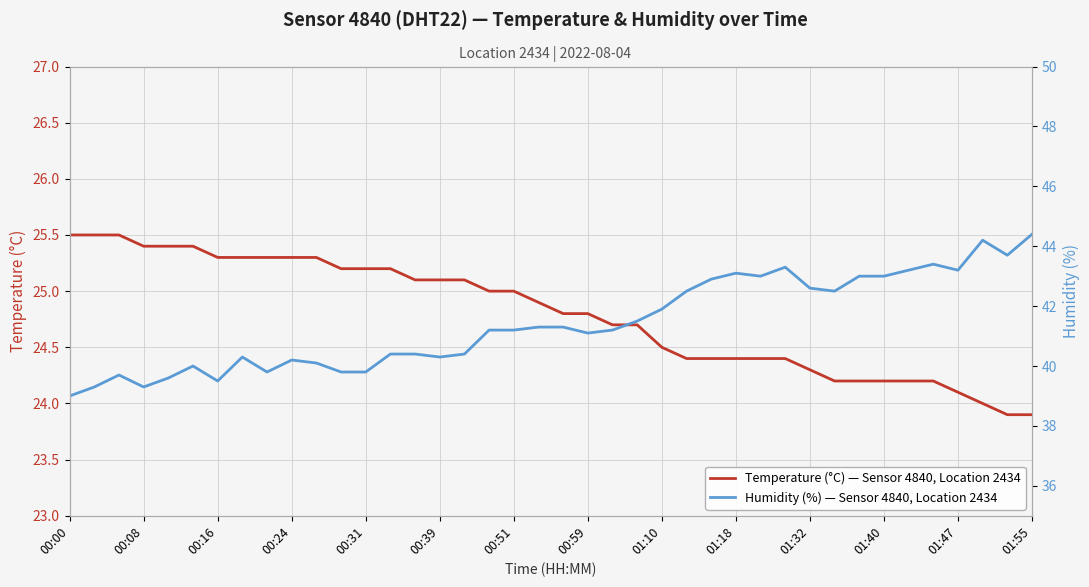

Reading left to right, transcribe all the data shown in this chart.

Temperature (°C) — Sensor 4840, Location 2434: 25.5	25.5	25.5	25.4	25.4	25.4	25.3	25.3	25.3	25.3	25.3	25.2	25.2	25.2	25.1	25.1	25.1	25.0	25.0	24.9	24.8	24.8	24.7	24.7	24.5	24.4	24.4	24.4	24.4	24.4	24.3	24.2	24.2	24.2	24.2	24.2	24.1	24.0	23.9	23.9
Humidity (%) — Sensor 4840, Location 2434: 39.0	39.3	39.7	39.3	39.6	40.0	39.5	40.3	39.8	40.2	40.1	39.8	39.8	40.4	40.4	40.3	40.4	41.2	41.2	41.3	41.3	41.1	41.2	41.5	41.9	42.5	42.9	43.1	43.0	43.3	42.6	42.5	43.0	43.0	43.2	43.4	43.2	44.2	43.7	44.4